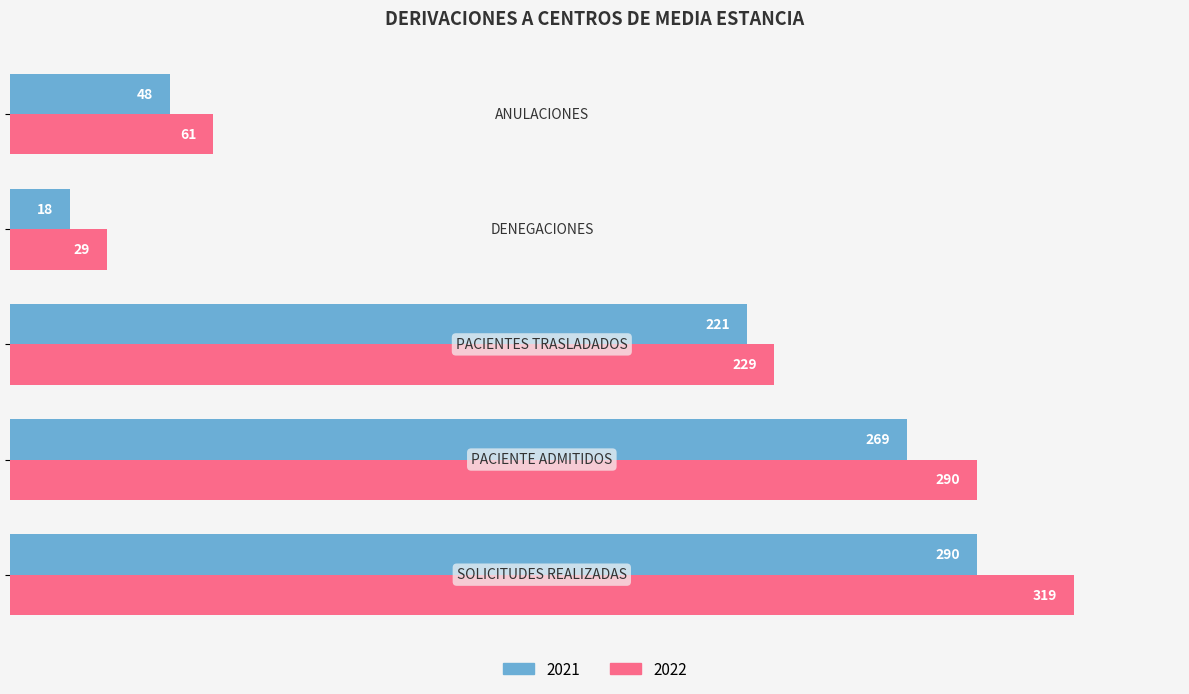

How many 2022 values are between 61 and 290?

3